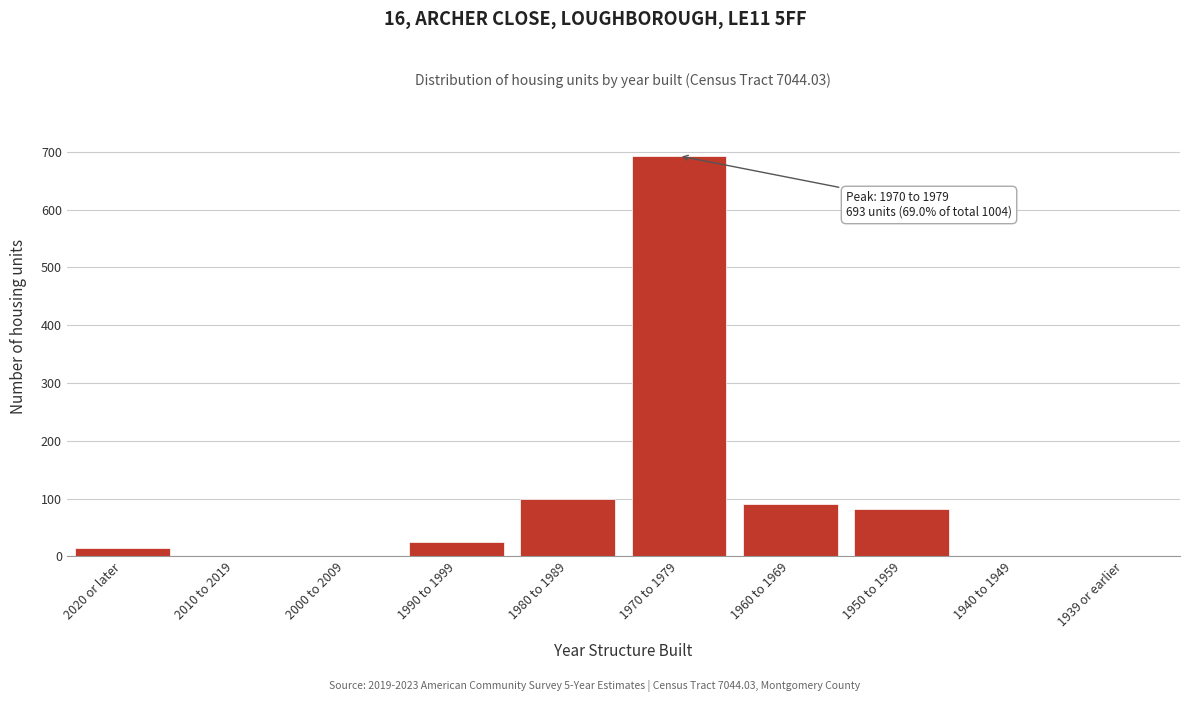

Reading left to right, extract all data points from this chart.

2020 or later=14	2010 to 2019=0	2000 to 2009=0	1990 to 1999=25	1980 to 1989=99	1970 to 1979=693	1960 to 1969=91	1950 to 1959=82	1940 to 1949=0	1939 or earlier=0